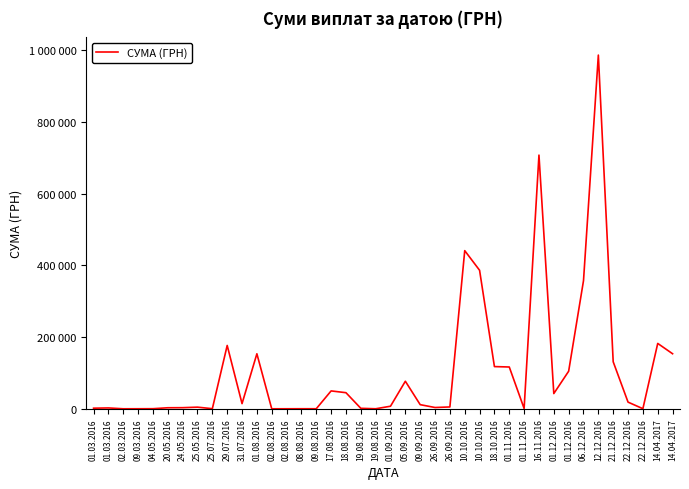

What is the label of the 29th point from the right?

01.08.2016